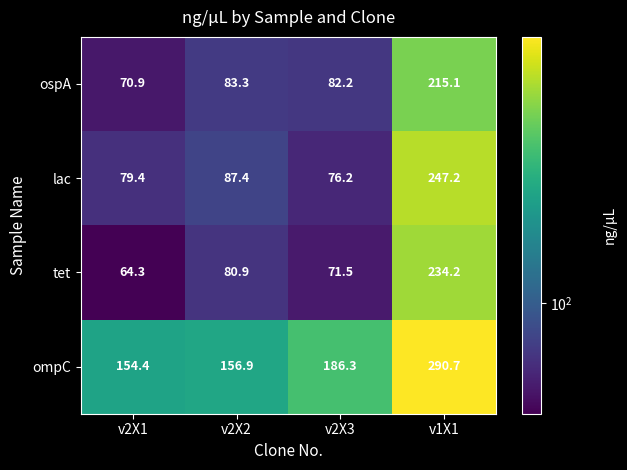

At how many categories does at least one series exceed 265?

1